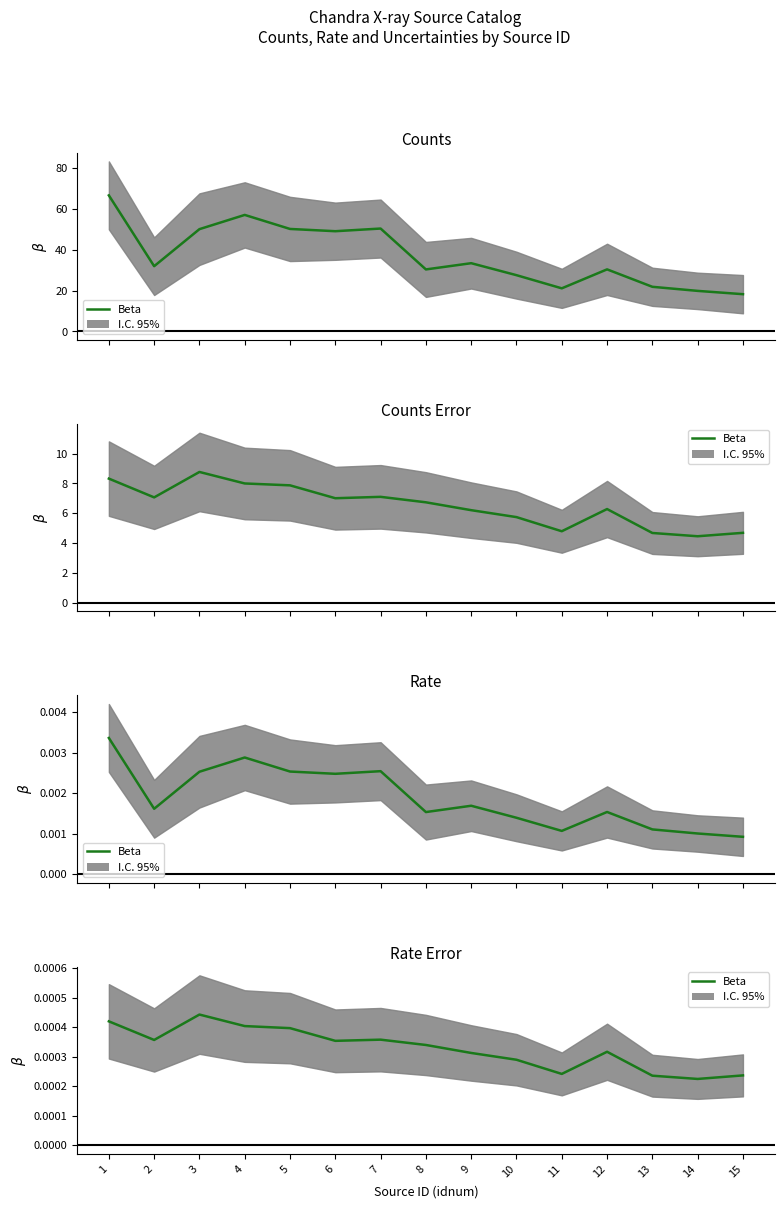

True or false: there are more than 2 points higher than both neighbors.

True